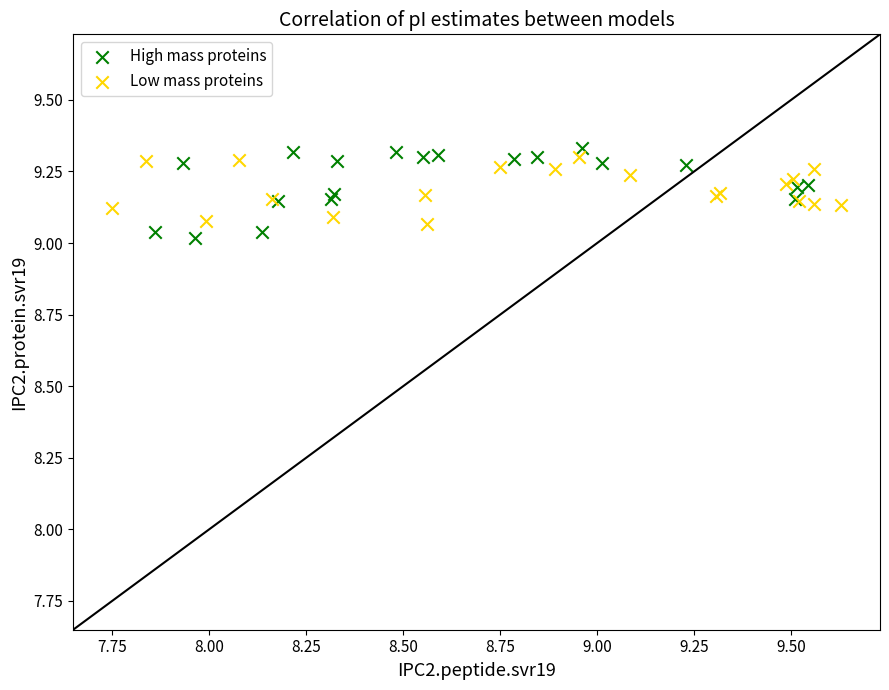

What are all the series names shown in the legend?

High mass proteins, Low mass proteins